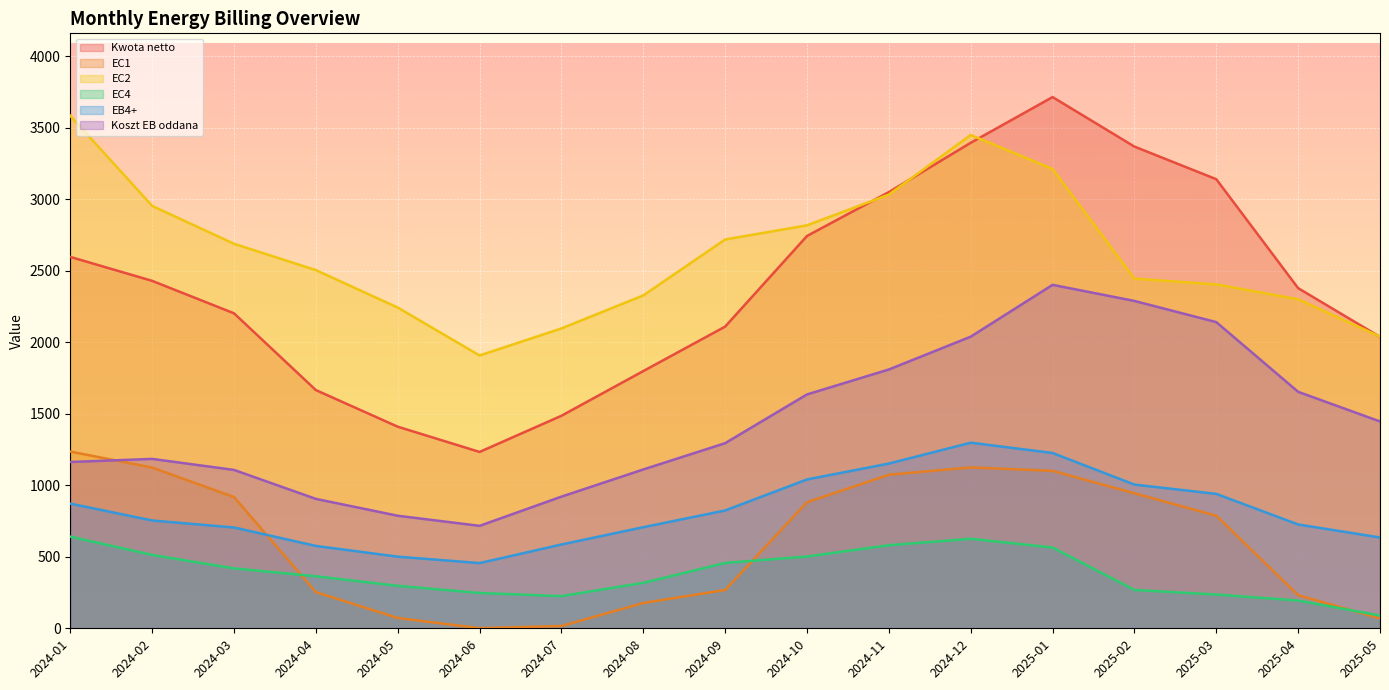

Reading left to right, transcribe all the data shown in this chart.

Kwota netto: 2024-01=2597.2	2024-02=2429.7	2024-03=2202.8	2024-04=1665.9	2024-05=1409.9	2024-06=1233.2	2024-07=1486.2	2024-08=1798.8	2024-09=2109.9	2024-10=2743.6	2024-11=3050.5	2024-12=3395.3	2025-01=3714.9	2025-02=3368.7	2025-03=3140.6	2025-04=2378.6	2025-05=2038.0
EC1: 2024-01=1236.0	2024-02=1124.0	2024-03=918.0	2024-04=253.0	2024-05=72.0	2024-06=1.0	2024-07=16.0	2024-08=177.0	2024-09=268.0	2024-10=882.0	2024-11=1074.0	2024-12=1125.0	2025-01=1101.0	2025-02=944.0	2025-03=787.0	2025-04=232.0	2025-05=69.0
EC2: 2024-01=3584.0	2024-02=2954.0	2024-03=2689.0	2024-04=2505.0	2024-05=2243.0	2024-06=1908.0	2024-07=2097.0	2024-08=2328.0	2024-09=2719.0	2024-10=2818.0	2024-11=3033.0	2024-12=3450.0	2025-01=3212.0	2025-02=2445.0	2025-03=2405.0	2025-04=2301.0	2025-05=2040.0
EC4: 2024-01=641.0	2024-02=513.0	2024-03=419.0	2024-04=364.0	2024-05=297.0	2024-06=247.0	2024-07=225.0	2024-08=318.0	2024-09=457.0	2024-10=502.0	2024-11=581.0	2024-12=626.0	2025-01=565.0	2025-02=268.0	2025-03=236.0	2025-04=194.0	2025-05=89.0
EB4+: 2024-01=872.0	2024-02=754.0	2024-03=705.0	2024-04=576.0	2024-05=501.0	2024-06=456.0	2024-07=586.0	2024-08=707.0	2024-09=824.0	2024-10=1041.0	2024-11=1152.0	2024-12=1298.0	2025-01=1226.0	2025-02=1005.0	2025-03=940.0	2025-04=726.0	2025-05=635.0
Koszt EB oddana: 2024-01=1163.0	2024-02=1184.6	2024-03=1107.7	2024-04=905.0	2024-05=787.1	2024-06=716.4	2024-07=920.7	2024-08=1110.8	2024-09=1294.6	2024-10=1635.5	2024-11=1809.9	2024-12=2039.3	2025-01=2401.8	2025-02=2289.3	2025-03=2141.2	2025-04=1653.7	2025-05=1446.5